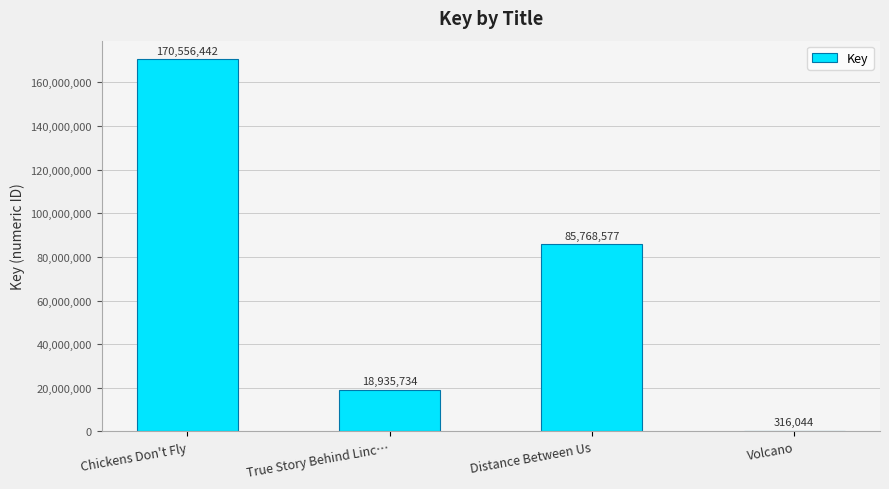

At which label does the data first exceed 85768577?

Chickens Don't Fly